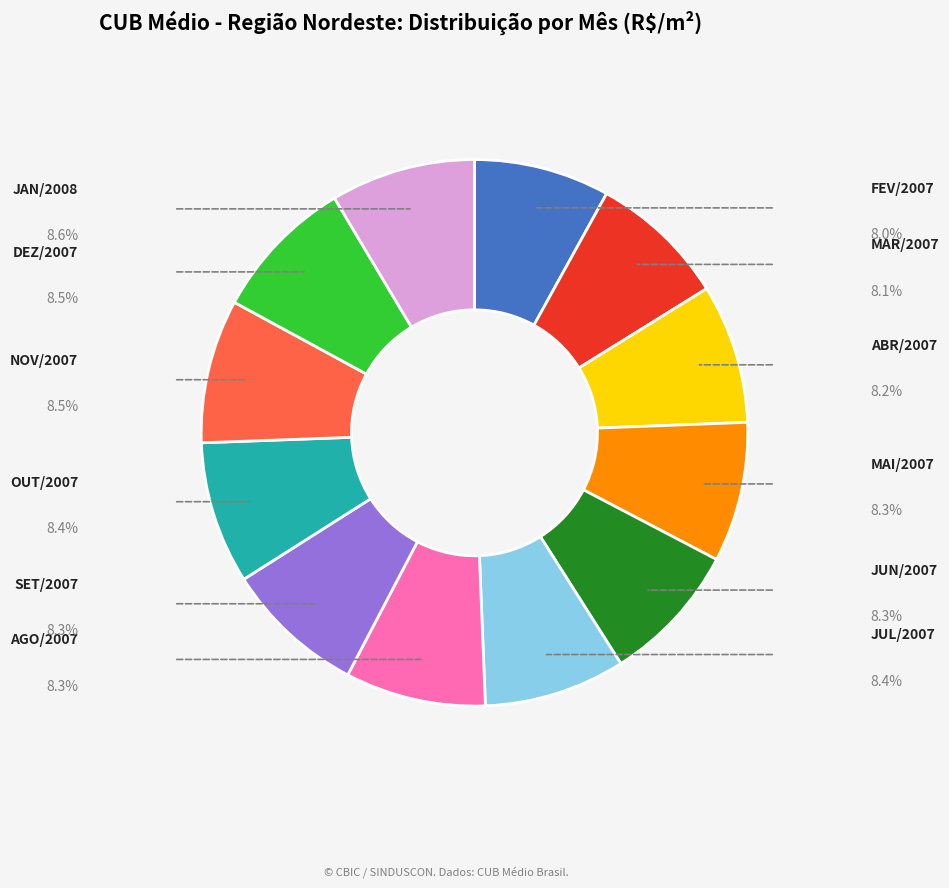

Does any single category account for the majority?

No